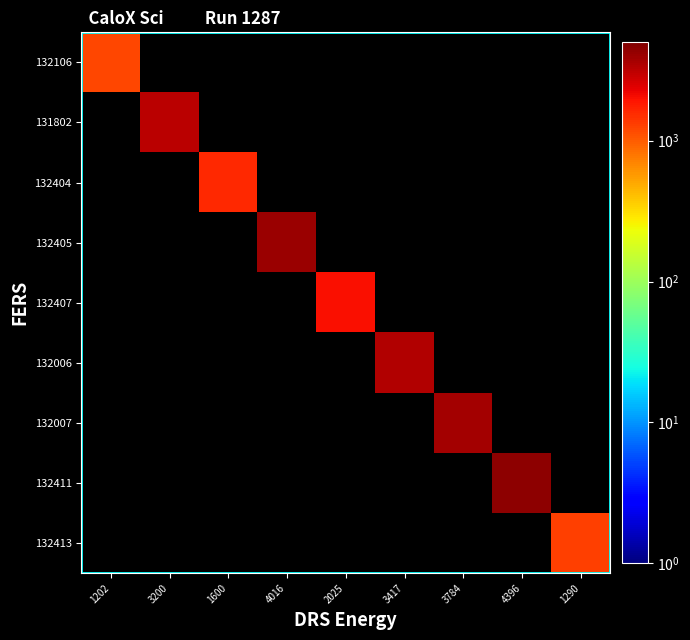

Which category has the lowest value across all series?

1202